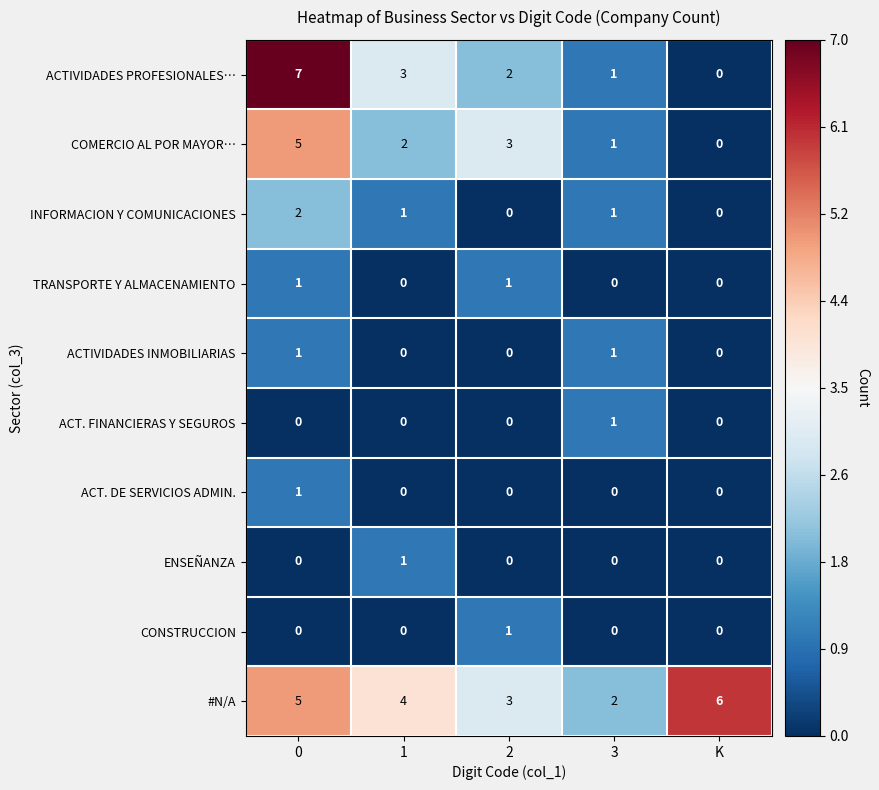

What is the spread (max minus min) of values at 0?

7